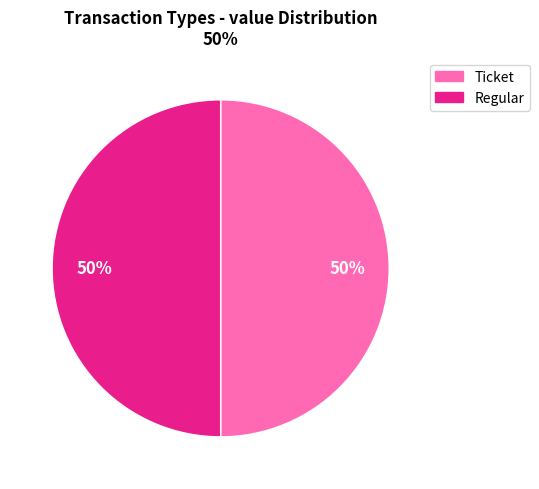

What percentage is the Ticket slice, to the nearest percent?

50%